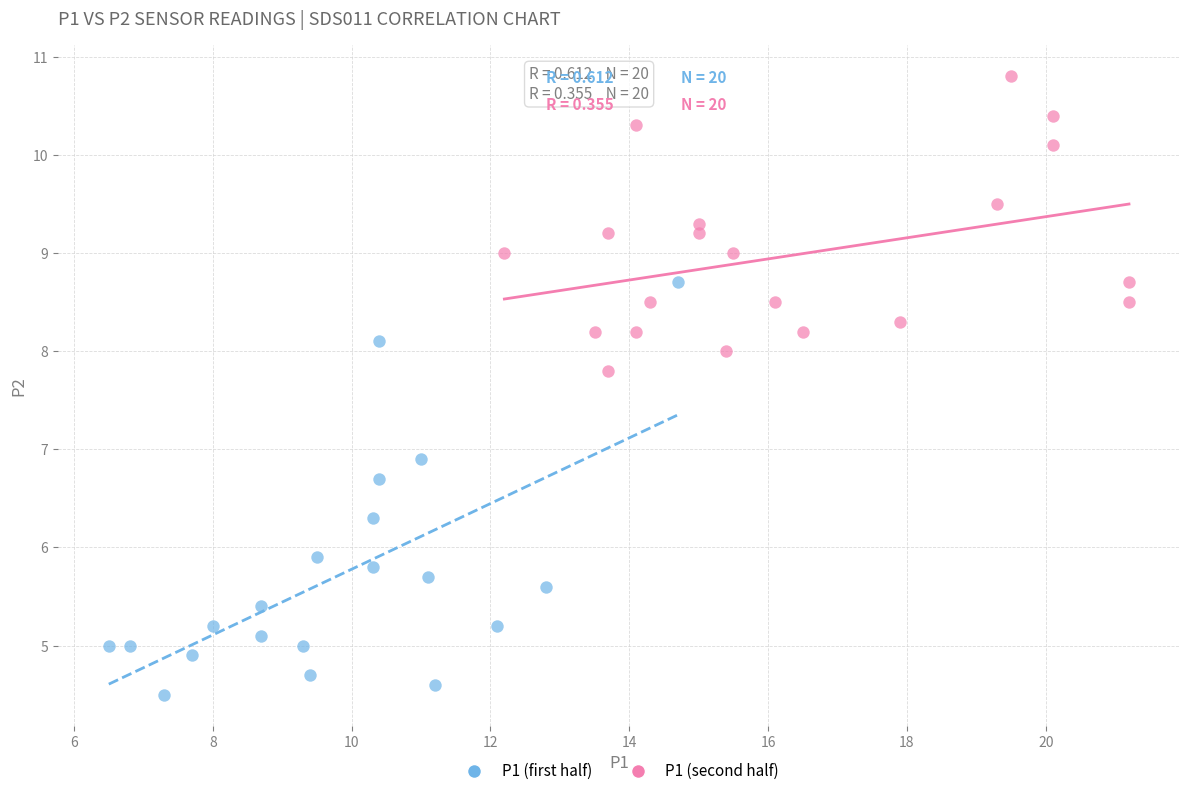

Which series reaches the maximum Y coordinate?

P1 (second half)